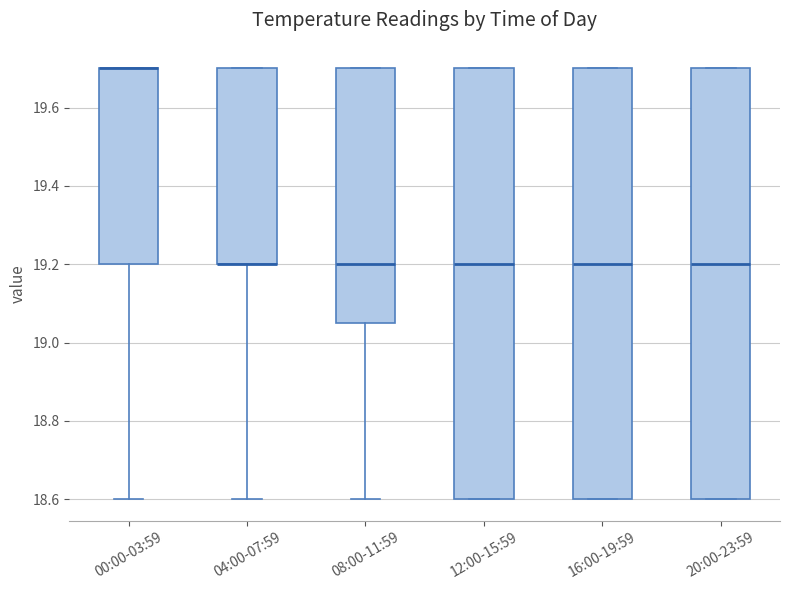

Reading left to right, transcribe this box plot: for each box, give where its median line is, the range the box spans, and where its two whiskers end, as read against the y-axis. The values are not printed on the chart, so give them approximately, as read against the axis.

00:00-03:59: median 19.70 (drawn on the box's upper edge), box 19.20 to 19.70, whiskers 18.60 to 19.70
04:00-07:59: median 19.20 (drawn on the box's lower edge), box 19.20 to 19.70, whiskers 18.60 to 19.70
08:00-11:59: median 19.20, box 19.06 to 19.70, whiskers 18.60 to 19.70
12:00-15:59: median 19.20, box 18.60 to 19.70, whiskers 18.60 to 19.70
16:00-19:59: median 19.20, box 18.60 to 19.70, whiskers 18.60 to 19.70
20:00-23:59: median 19.20, box 18.60 to 19.70, whiskers 18.60 to 19.70